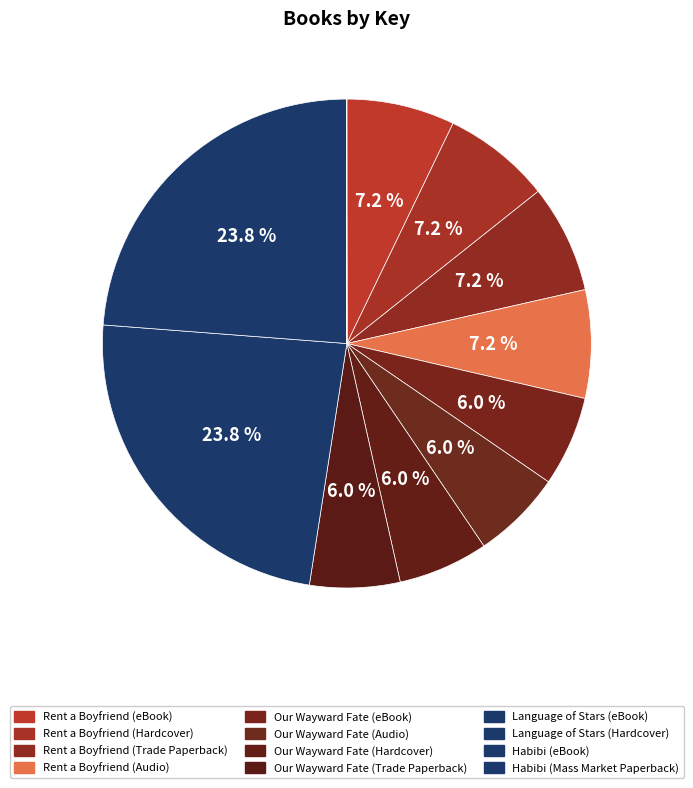

What is the change in value from Rent a Boyfriend (Hardcover) to Our Wayward Fate (Hardcover)?

-27600340